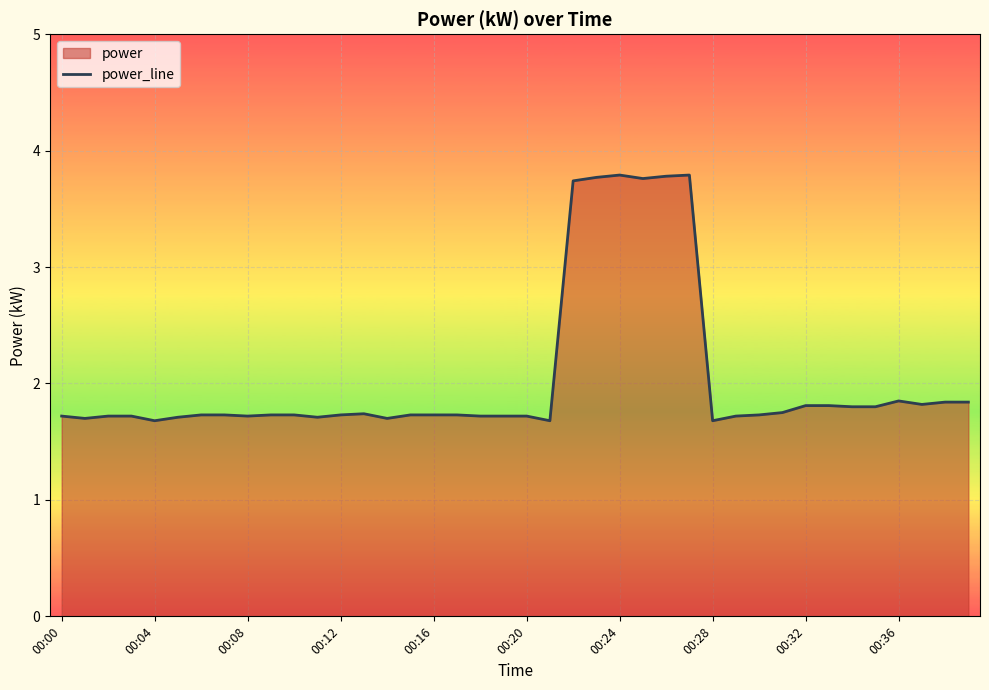

What is the difference between the maximum and minimum values?

2.1